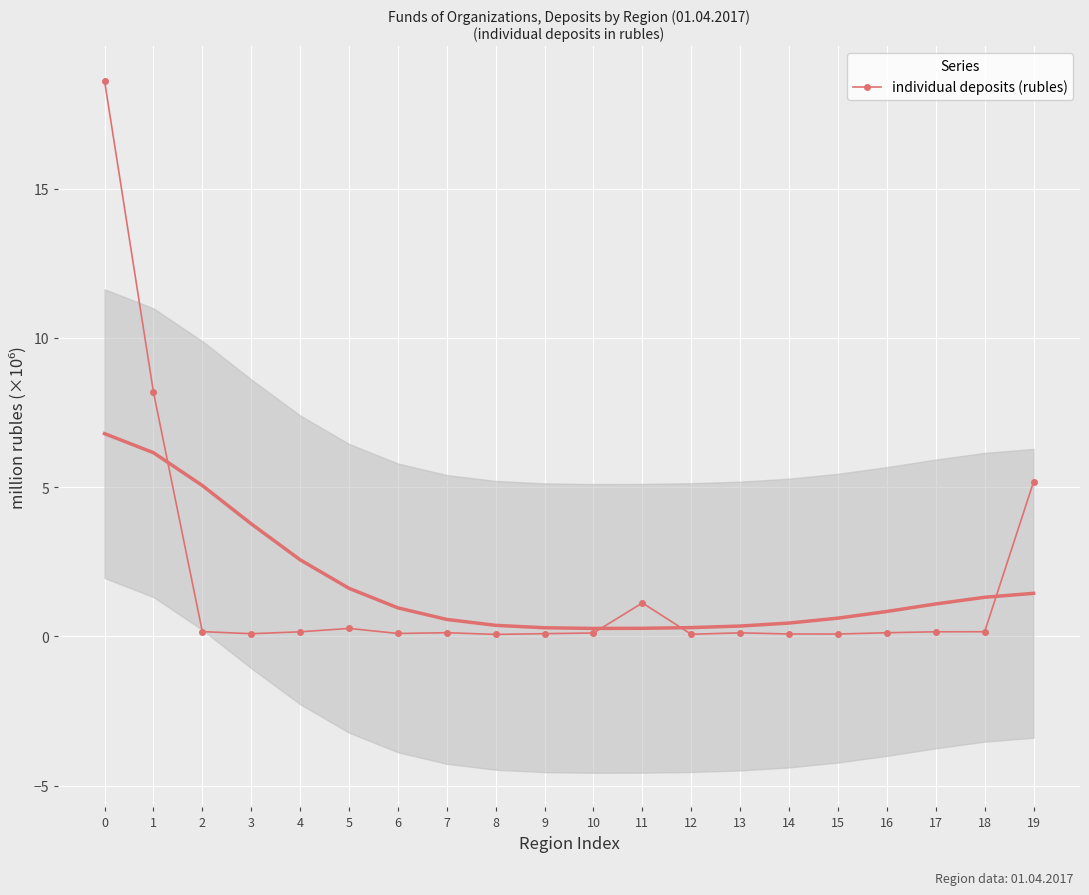

How many lines are shown in the chart?

1